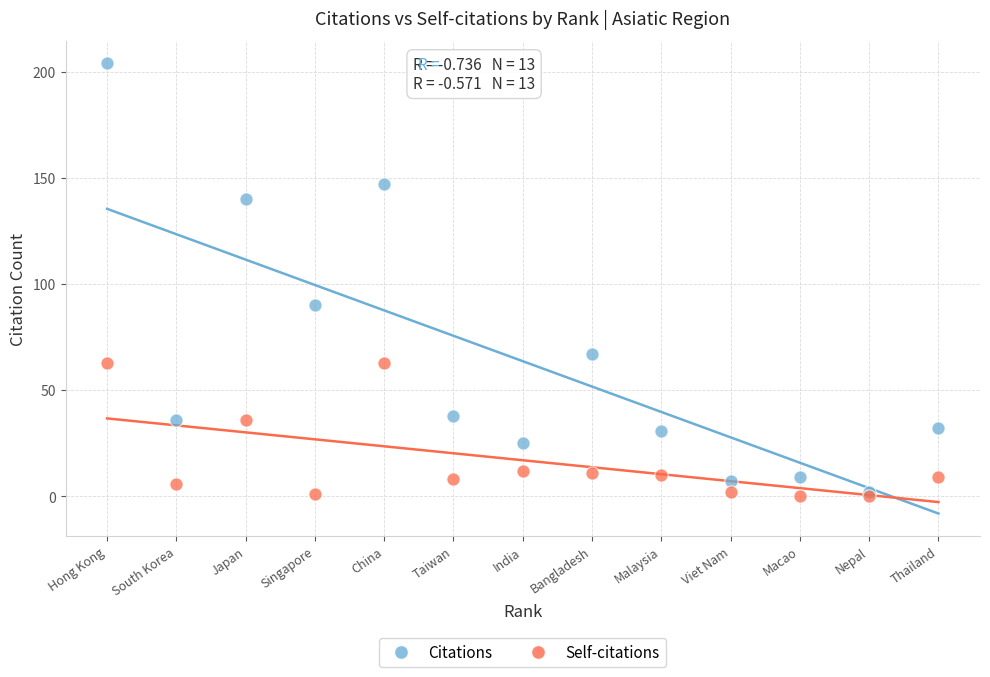

In the Citations series, what Y value is closest to 103?

90